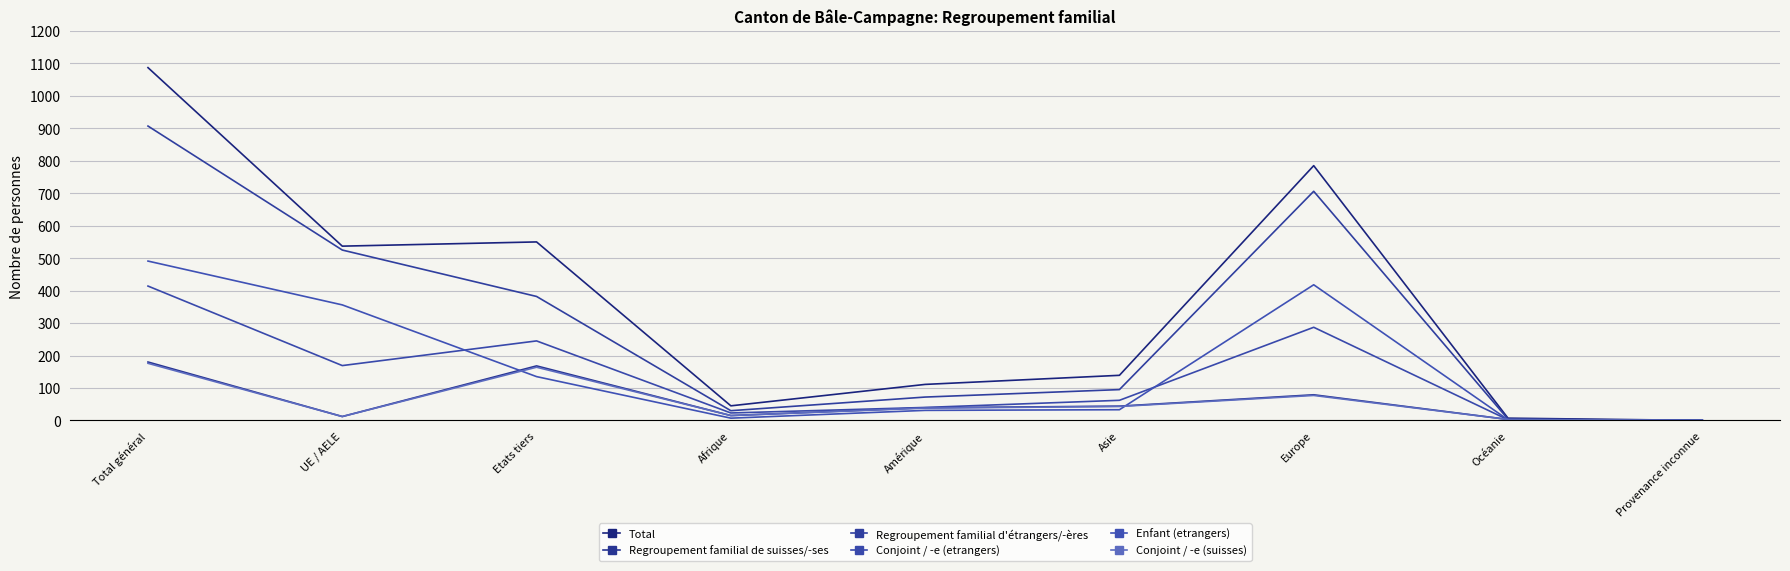

Does the chart display data point markers on the line(s)?

No